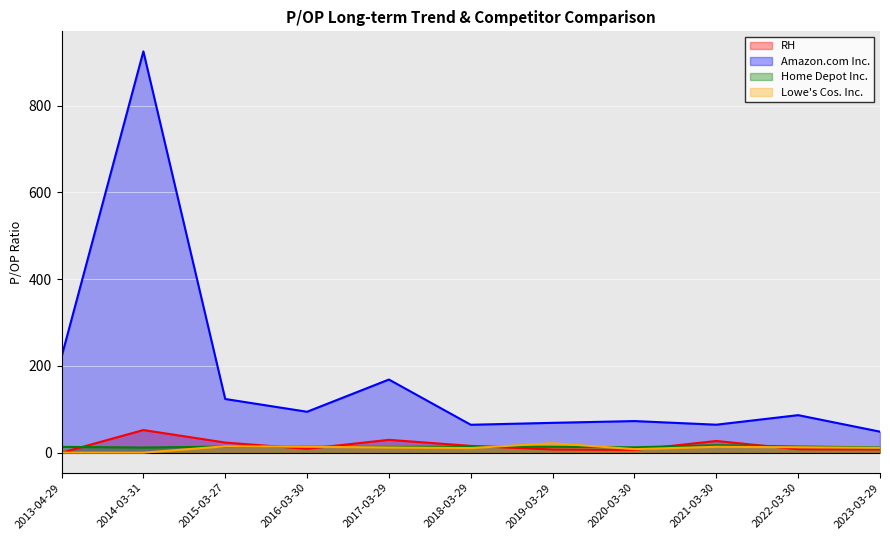

What are all the series names shown in the legend?

RH, Amazon.com Inc., Home Depot Inc., Lowe's Cos. Inc.